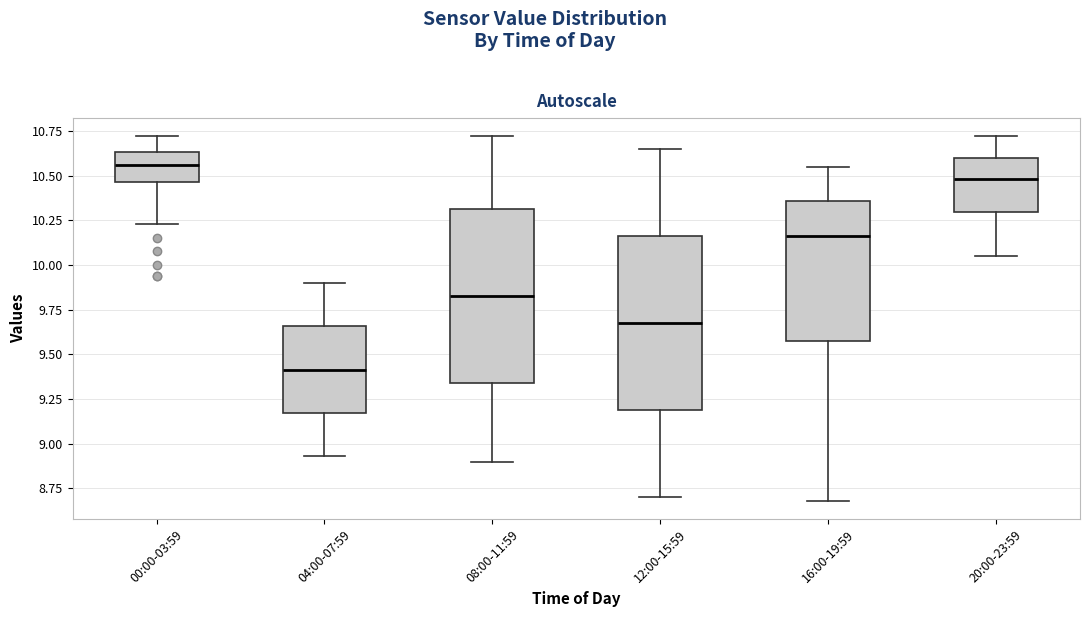

Where does the upper whisker of the box for 00:00-03:59 end on the y-axis? The values are not printed on the chart, so give them approximately, as read against the axis.

10.70